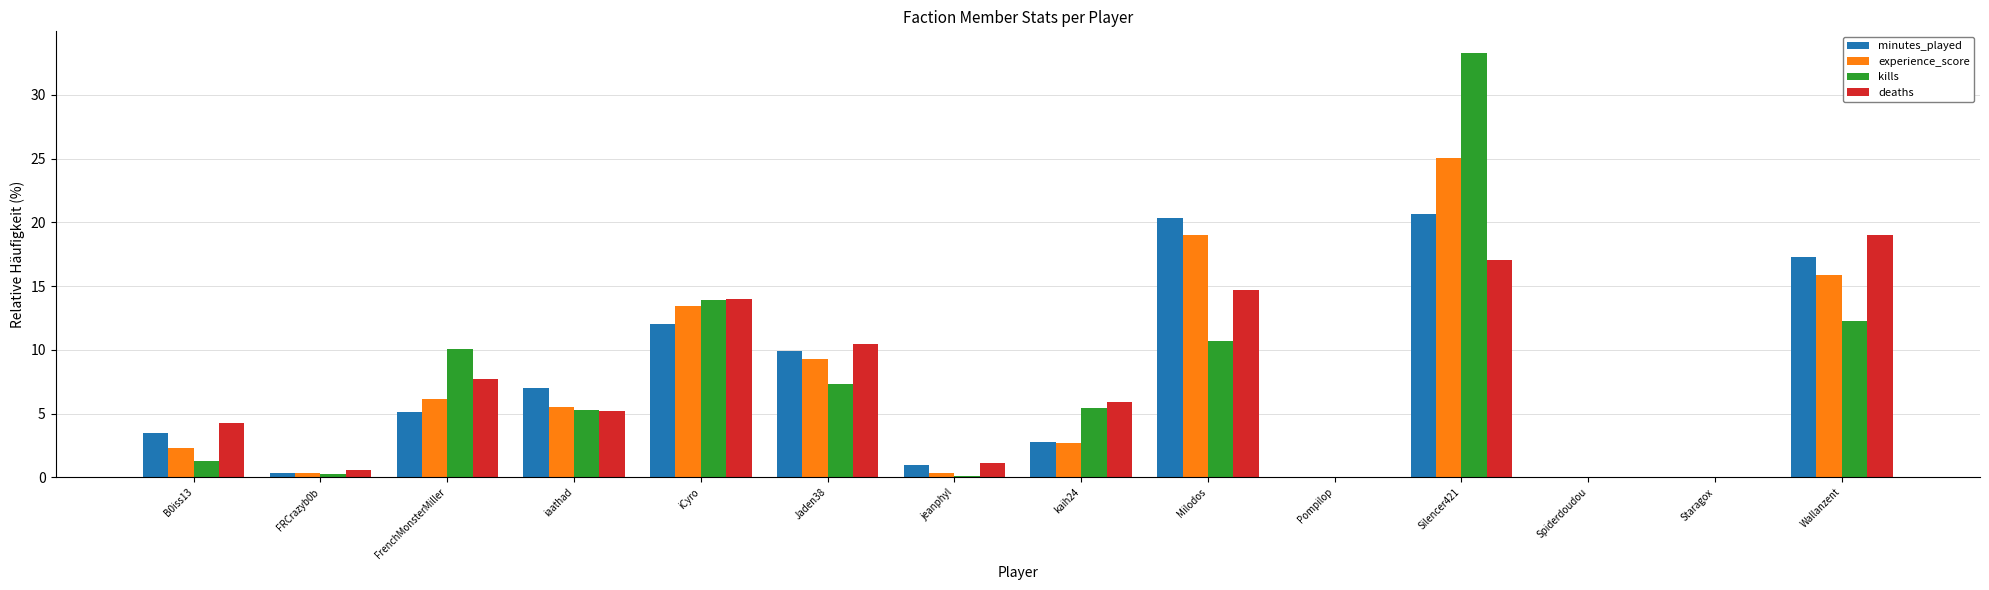

What is the total value across all series at kaih24?

16.8